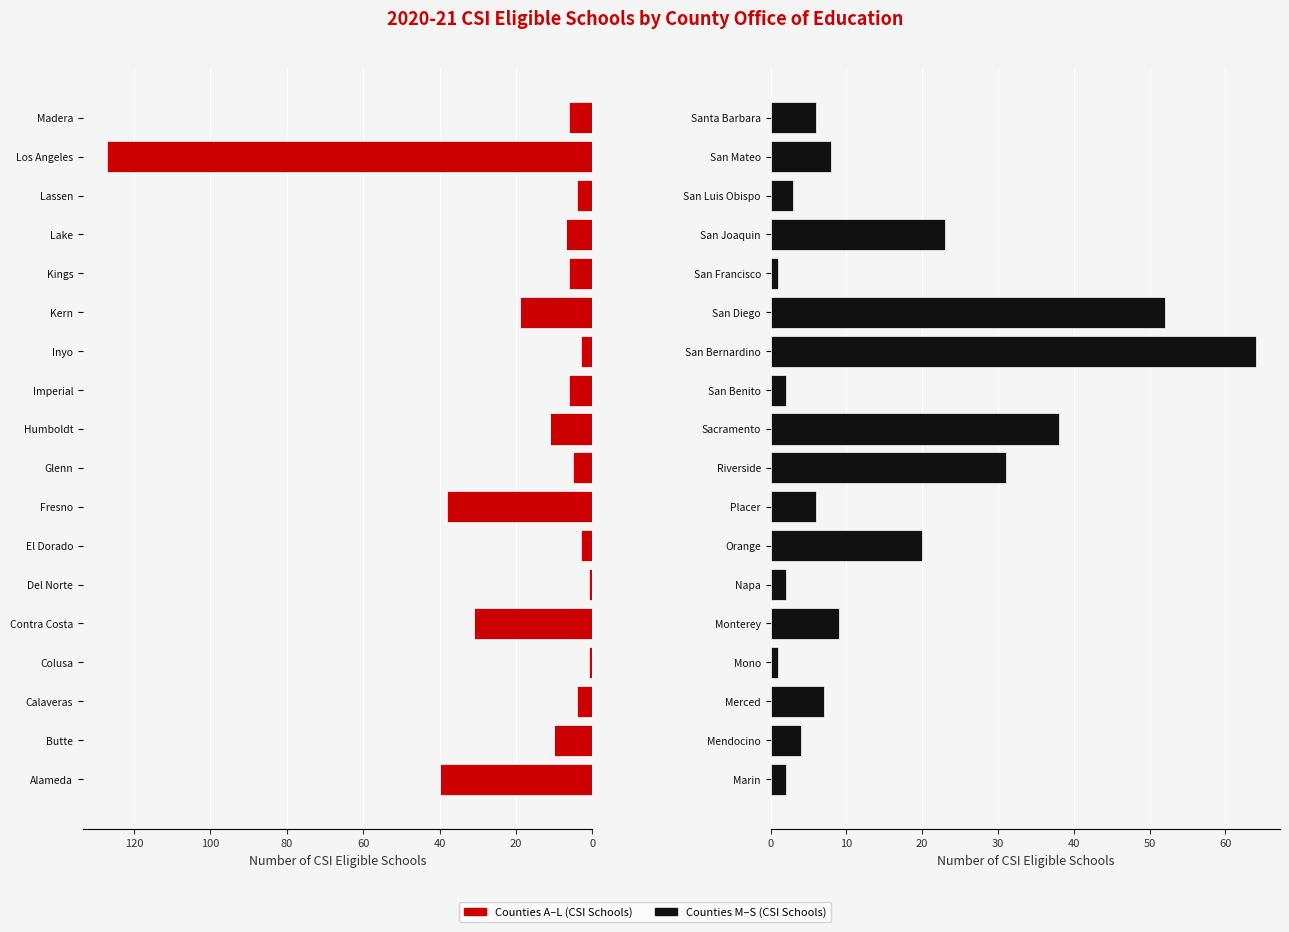

At how many categories does at least one series exceed 73?

1